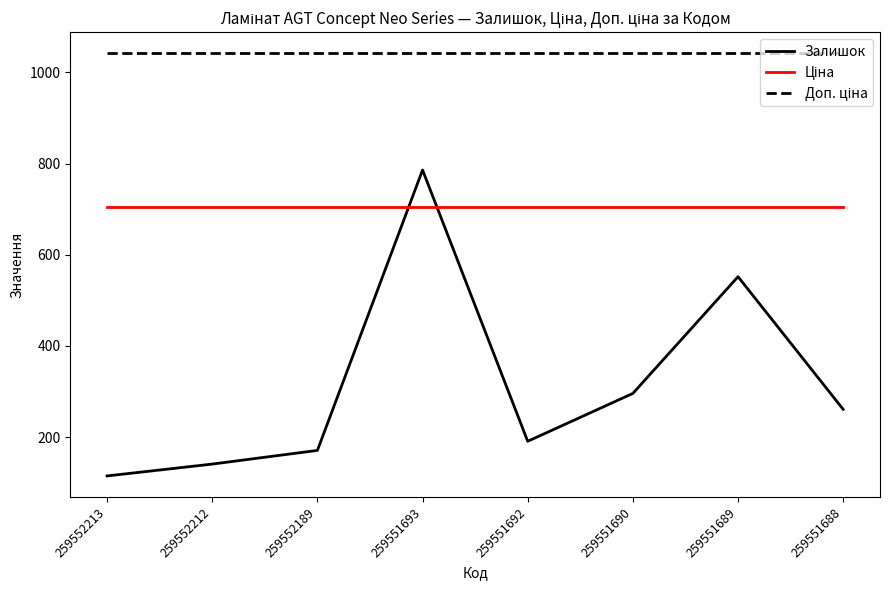

At which category is the sum across all series the highest?

259551693